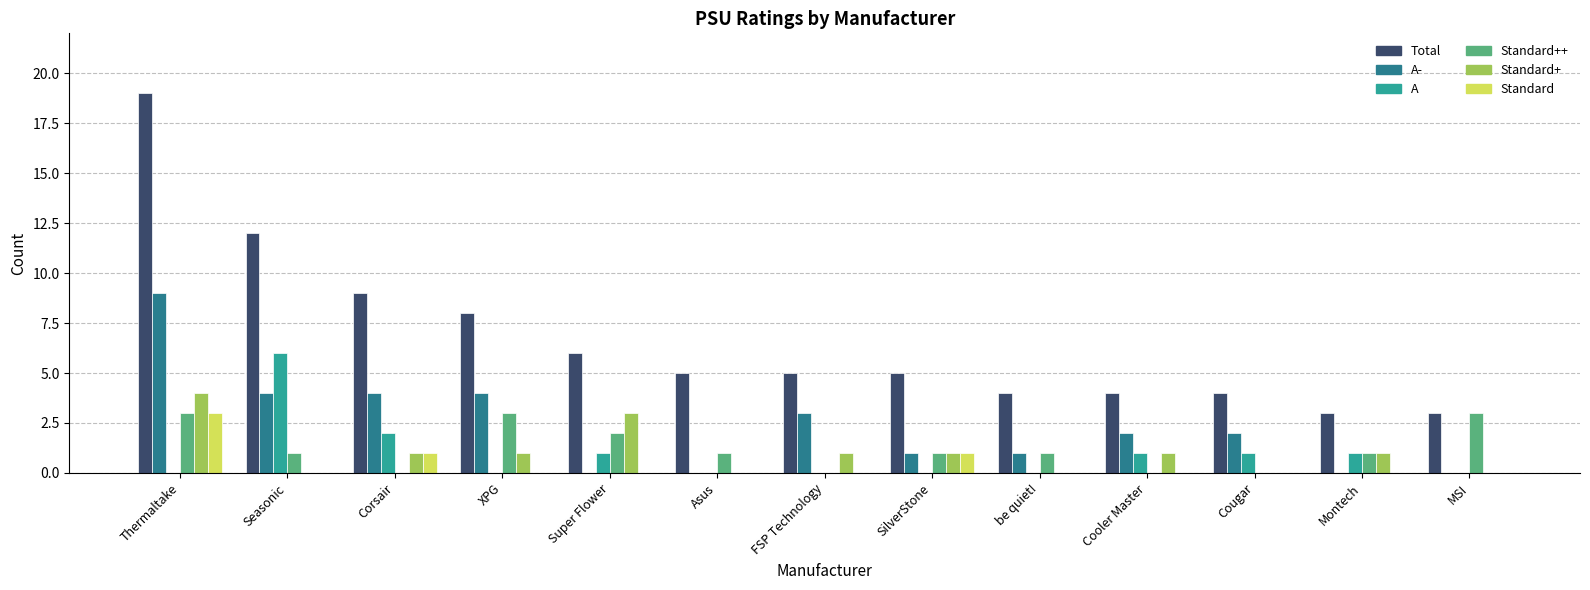

Which series has the largest total across all categories?

Total